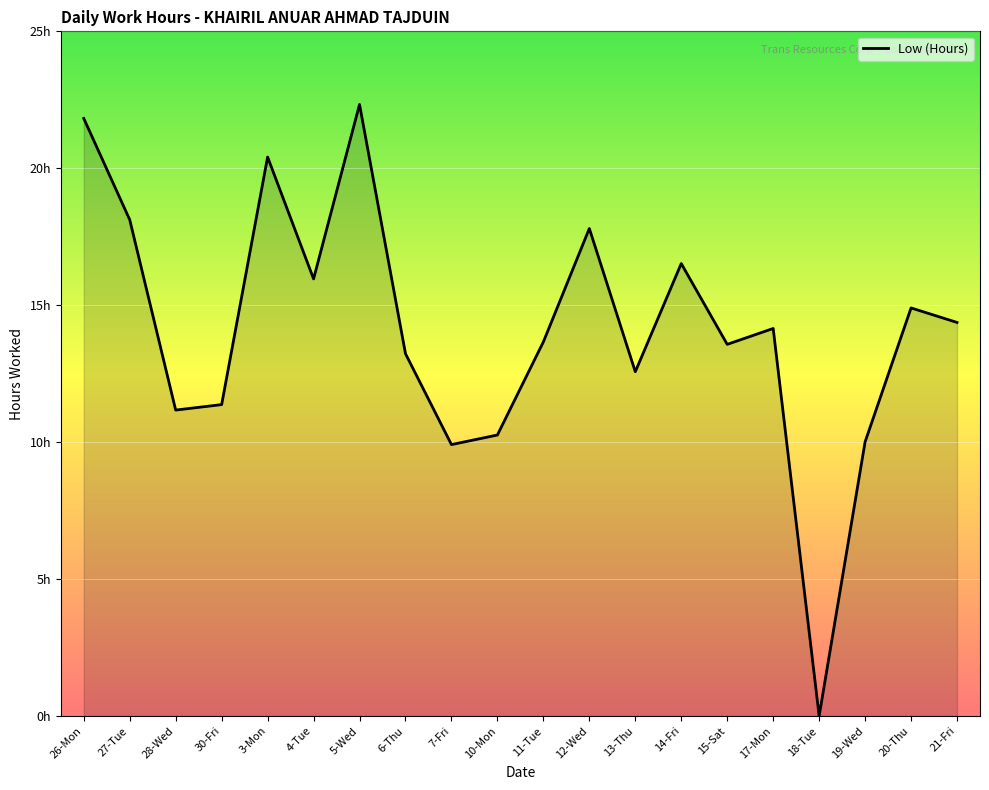

Between 5-Wed and 19-Wed, which is larger?

5-Wed